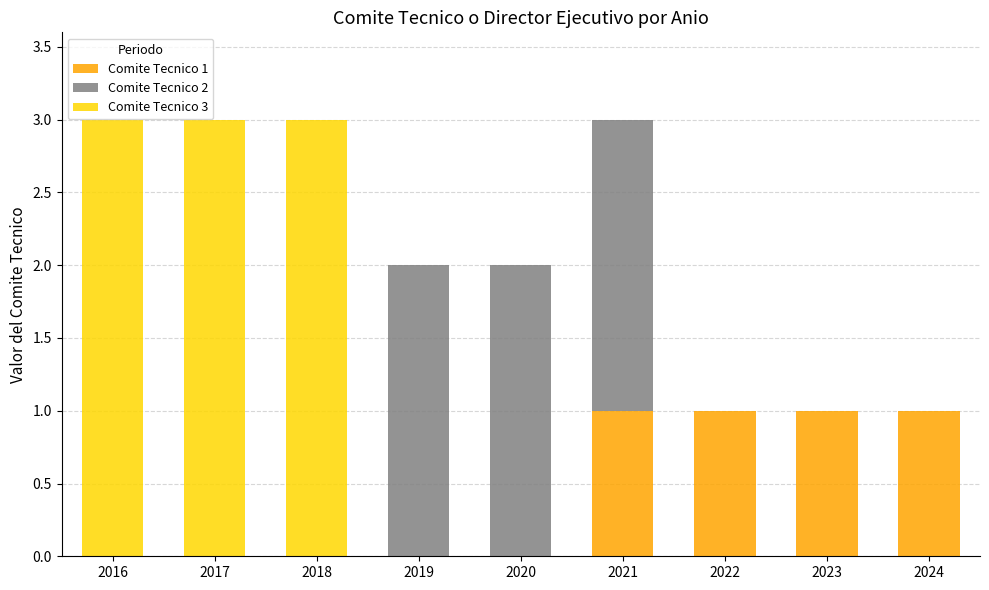

What is the total value across all series at 2018?

3